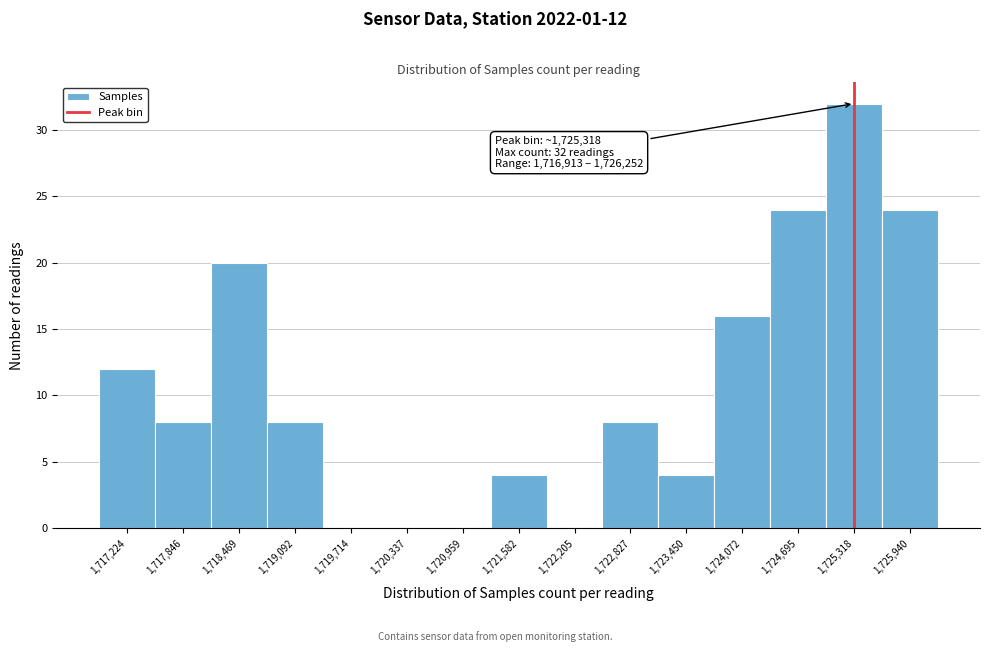

Which range on the x-axis has the tallest bar?

1725000 to 1725600